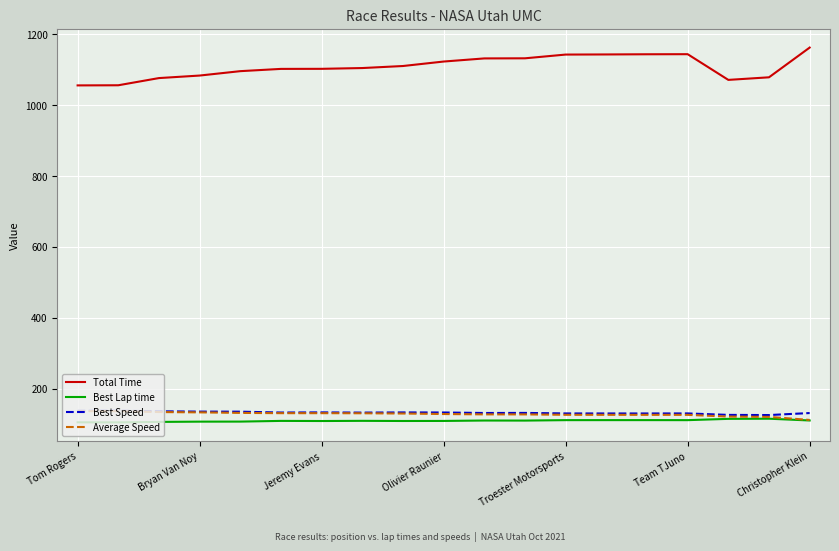

What is the maximum value for Best Lap time?

115.0